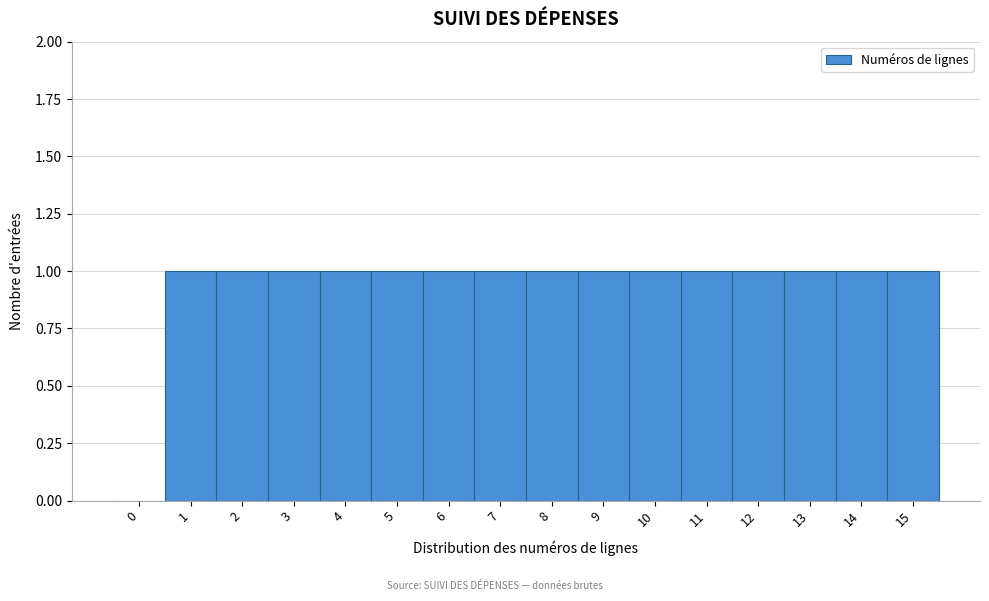

Reading right to left, what are all the values shown in this chart?

15=1	14=1	13=1	12=1	11=1	10=1	9=1	8=1	7=1	6=1	5=1	4=1	3=1	2=1	1=1	0=0